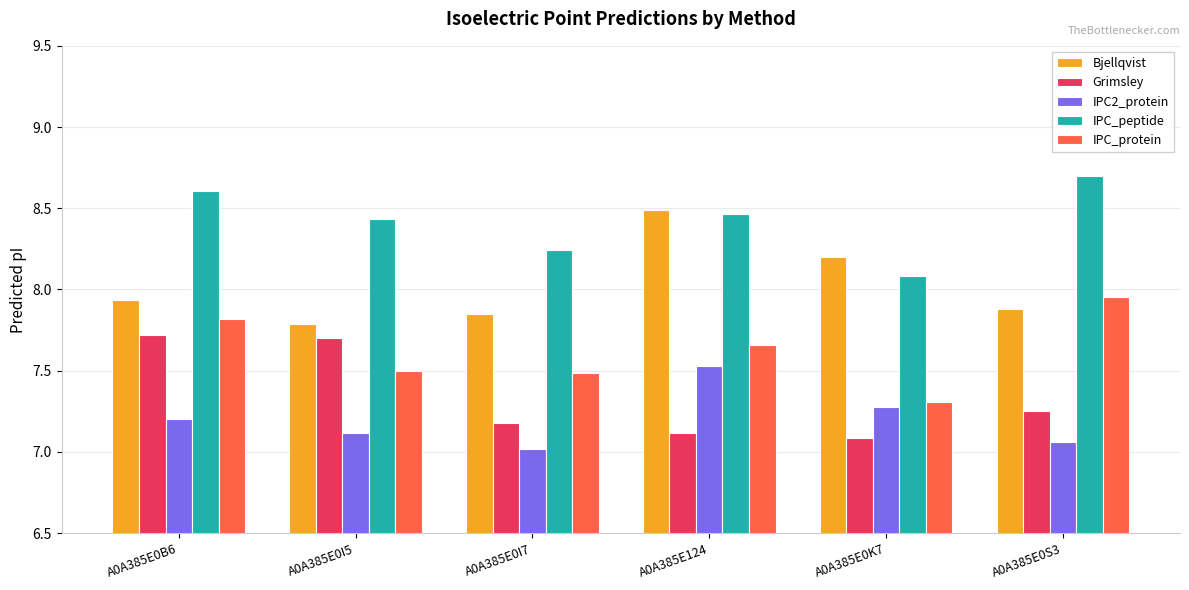

What position from the left is A0A385E0B6?

1